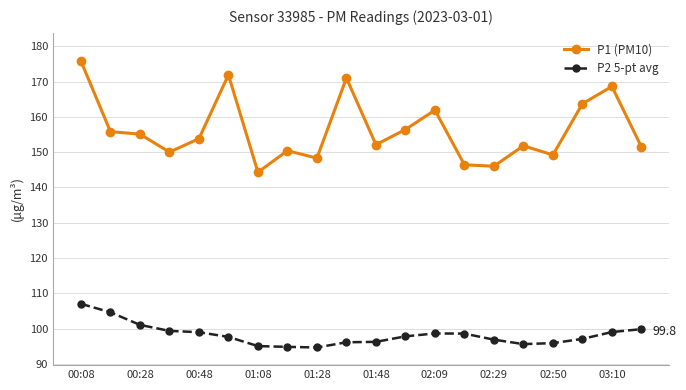

List the series in order of their overall mean, lowest first.

P2 5-pt avg, P1 (PM10)